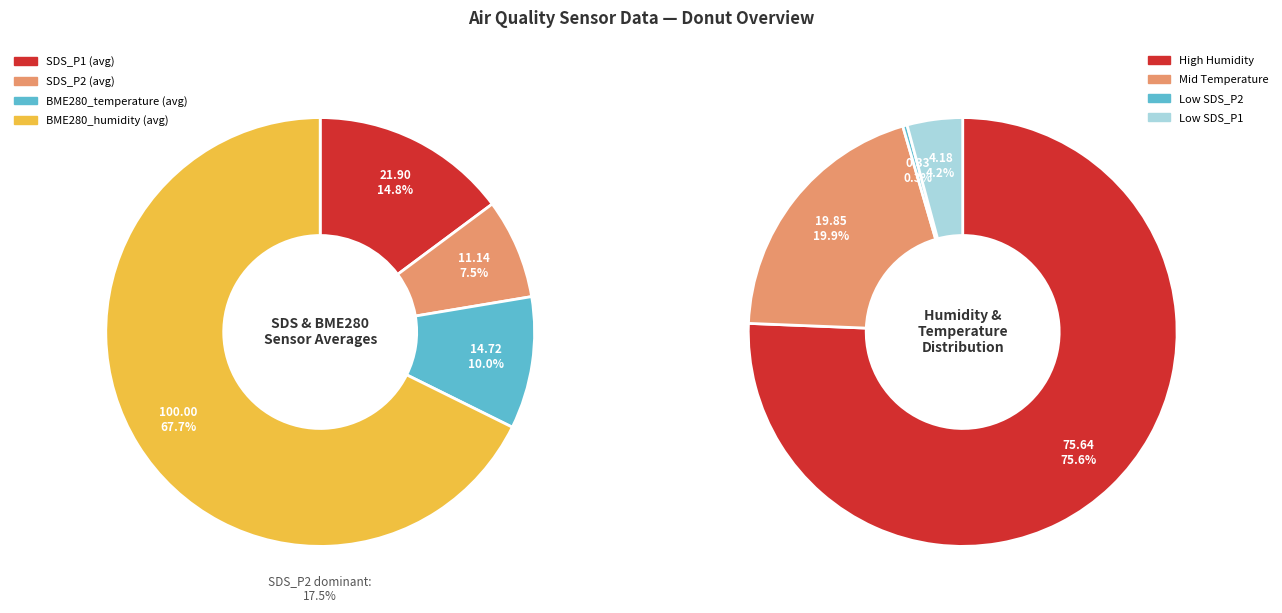

True or false: 29 accounts for 13% of the total.

False